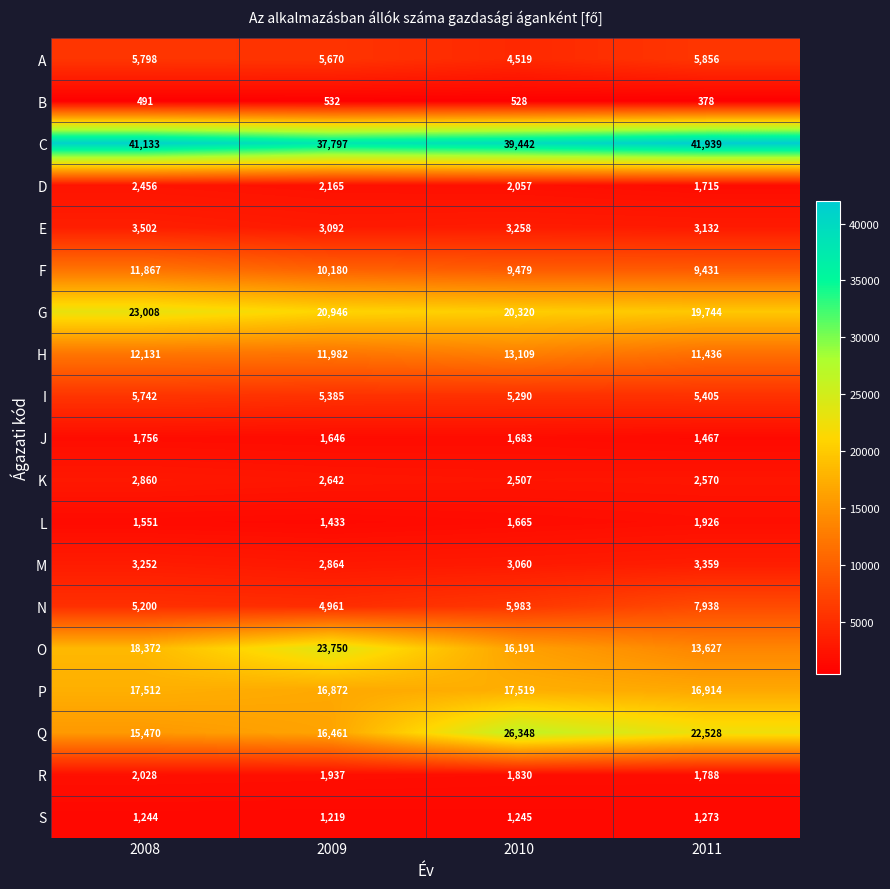

Read the F value at 2009.

10180